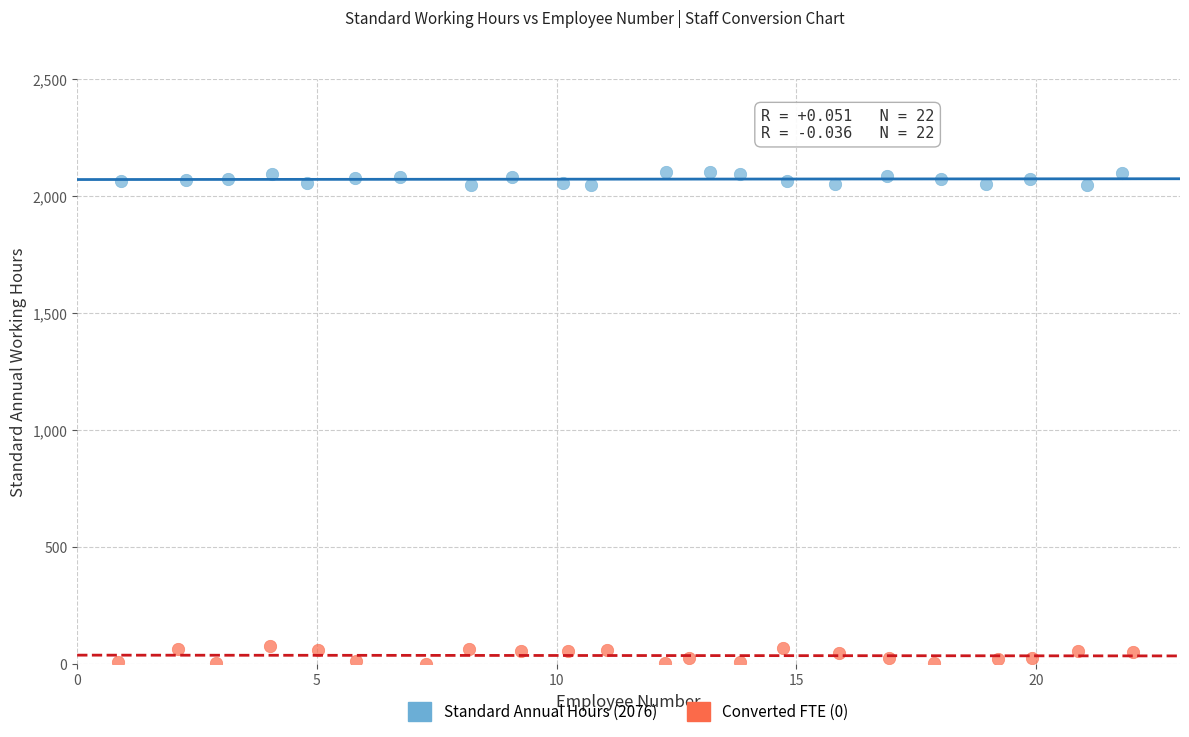

Which series reaches the minimum Y coordinate?

Converted FTE (0)